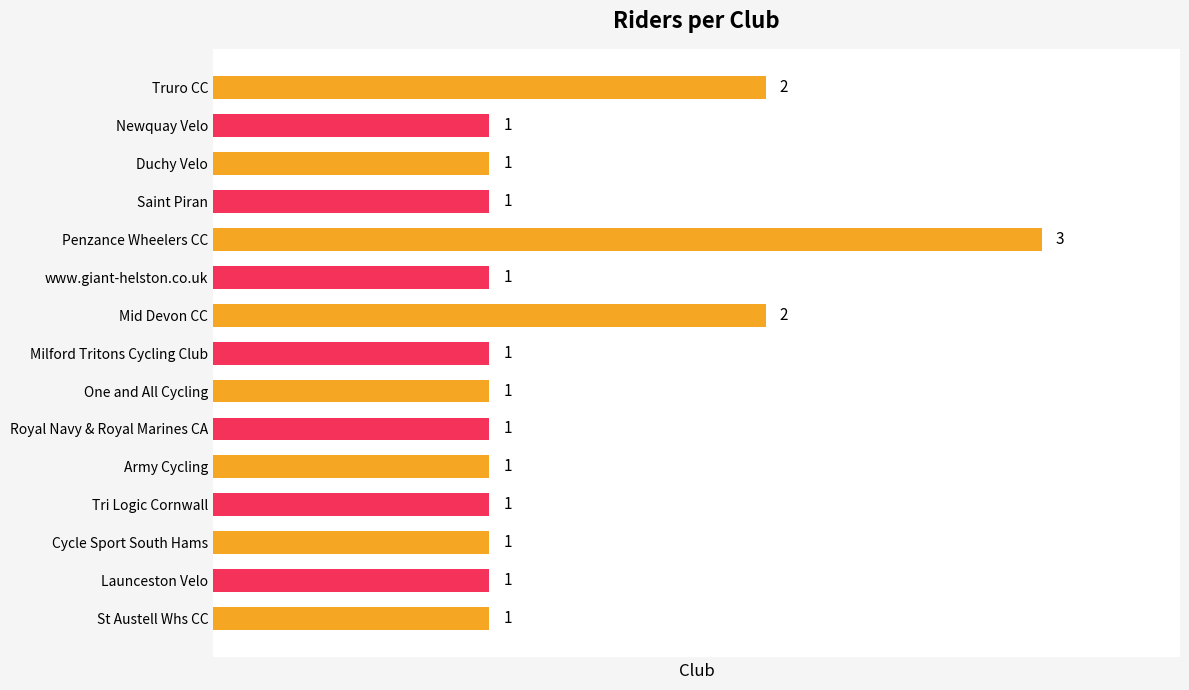

Which has a higher value, Penzance Wheelers CC or One and All Cycling?

Penzance Wheelers CC